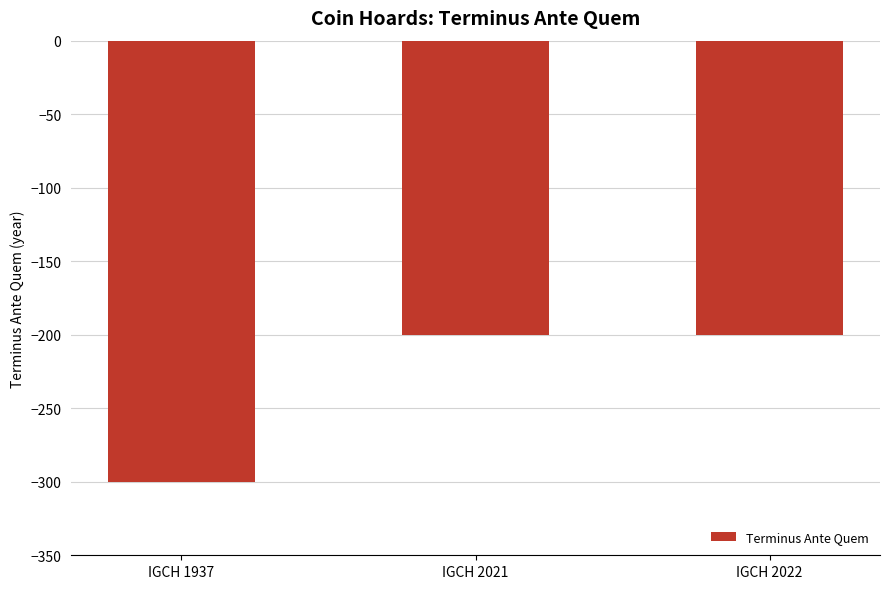

How many values are between -300 and -200?

3